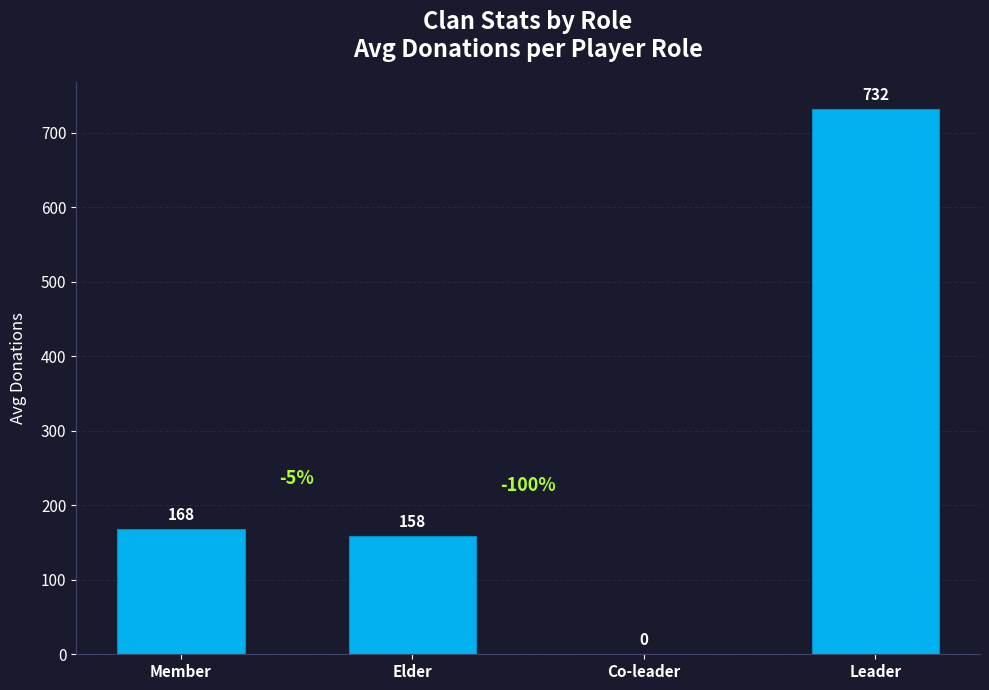

The value at Member is 167.6. True or false?

True